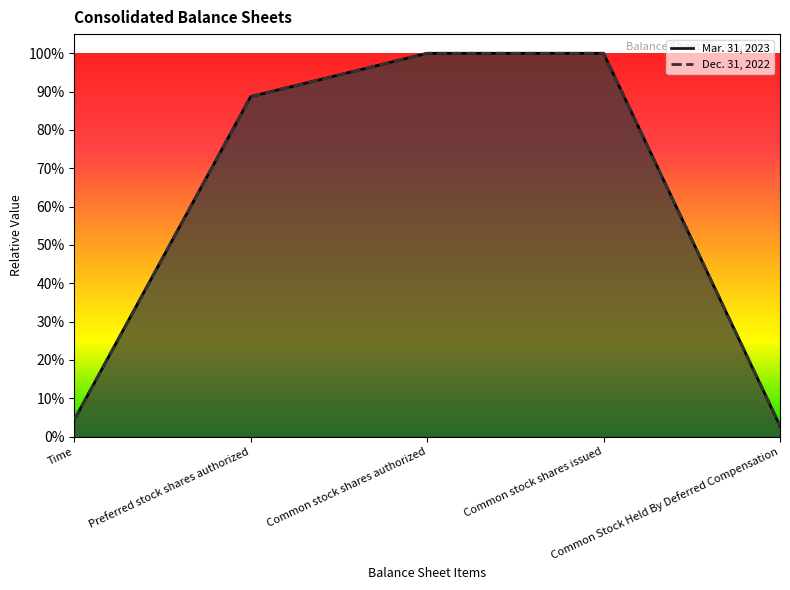

What is the value of the Mar. 31, 2023 point at the 2nd from the left?

0.9